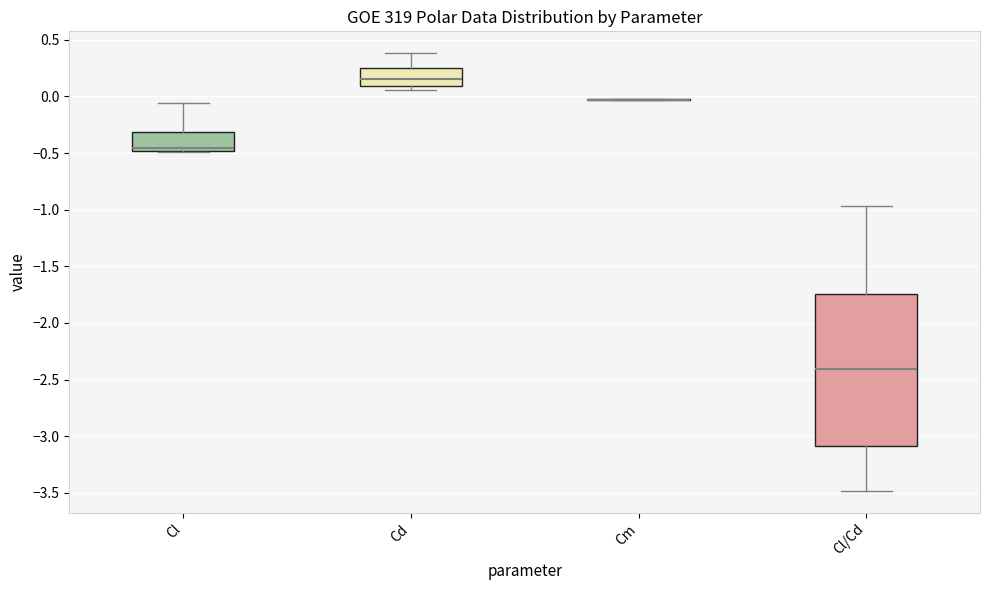

Reading left to right, read every box against the y-axis: the position of its median line, the range the box covers, and the ends of its whiskers. The values are not printed on the chart, so give them approximately, as read against the axis.

Cl: median -0.45, box -0.50 to -0.30, whiskers -0.50 to -0.05
Cd: median 0.15, box 0.10 to 0.25, whiskers 0.05 to 0.40
Cm: box collapsed to a line at -0.05, whiskers -0.05 to -0.05
Cl/Cd: median -2.40, box -3.10 to -1.75, whiskers -3.50 to -0.95